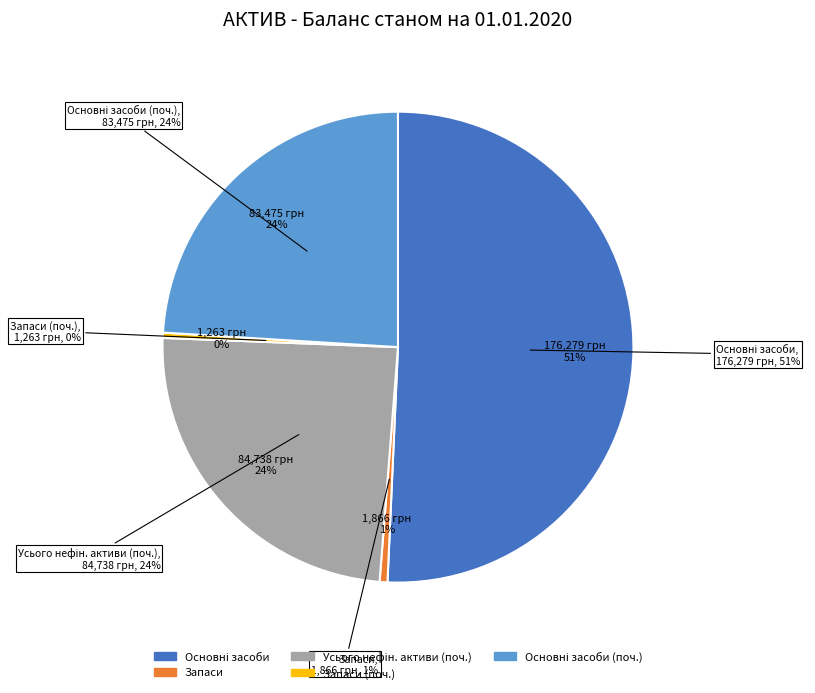

True or false: Основні засоби accounts for 51% of the total.

True